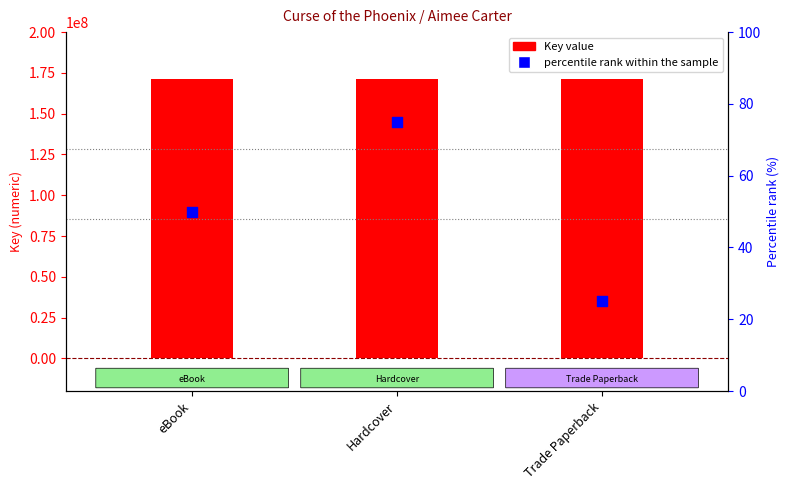

Which series reaches the maximum Y coordinate?

Key